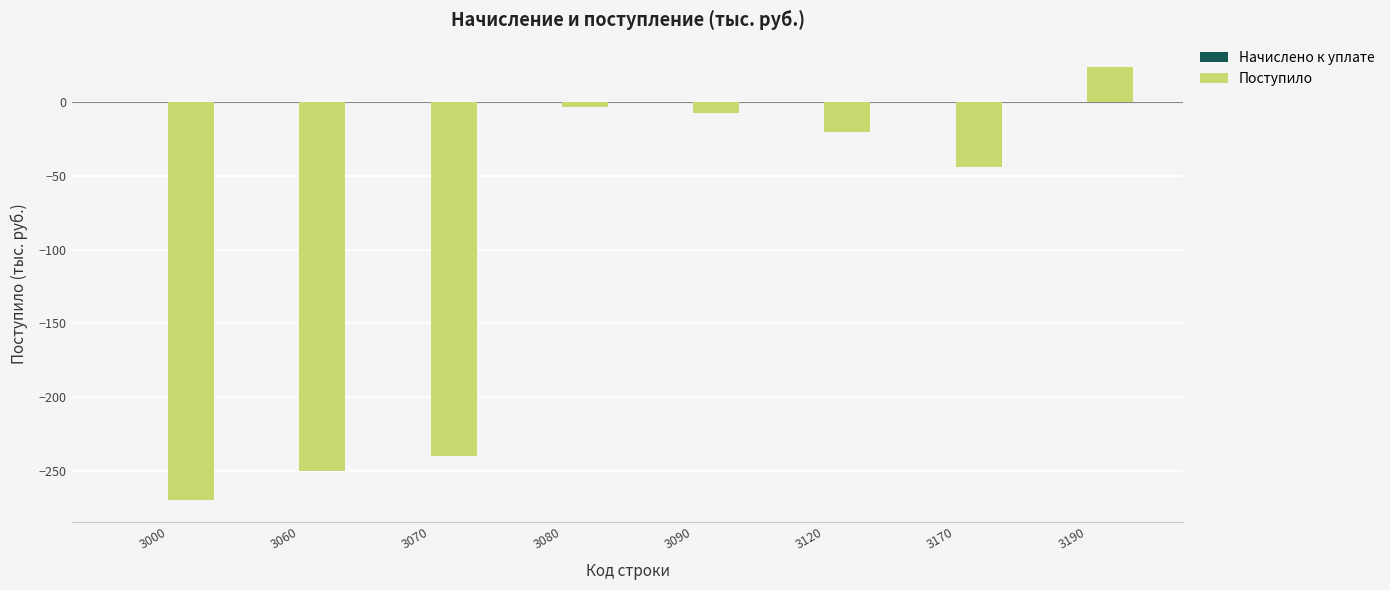

How many bars are there in total?

8